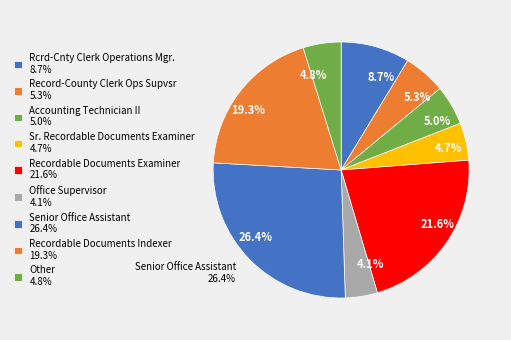

To the nearest percent, what percentage of the pie is Recordable Documents Indexer?

19%